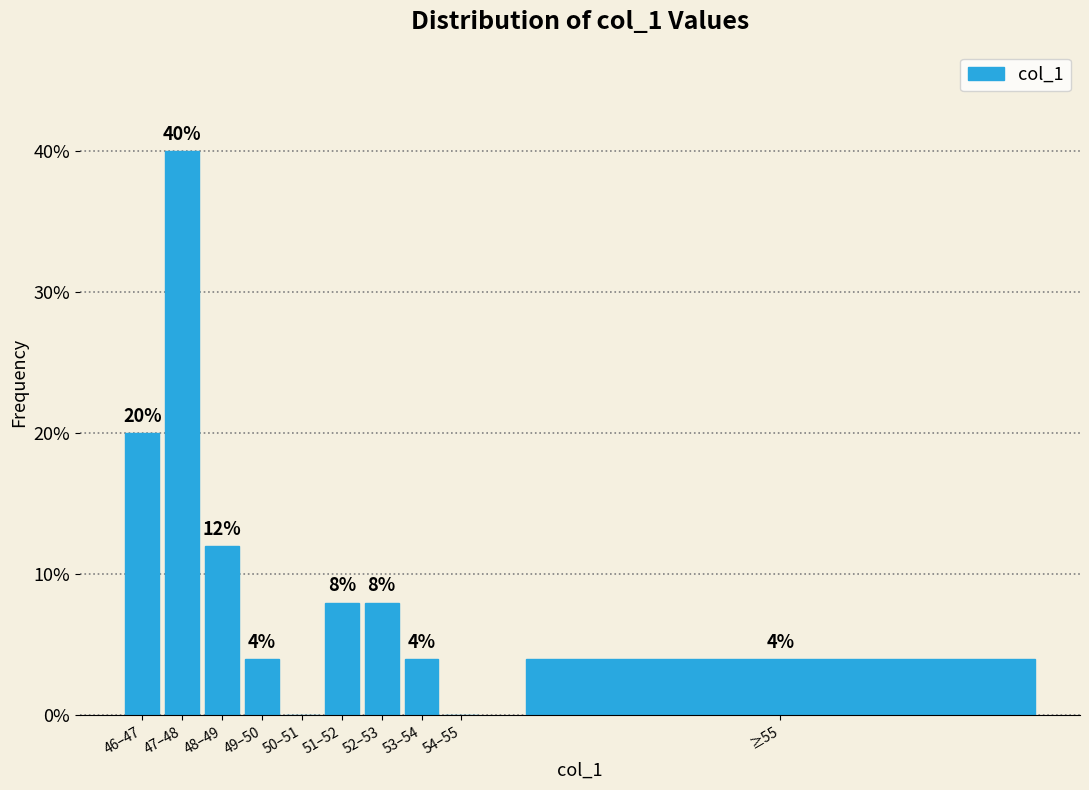

Reading right to left, what are all the values shown in this chart?

≥55=4	54–55=0	53–54=4	52–53=8	51–52=8	50–51=0	49–50=4	48–49=12	47–48=40	46–47=20